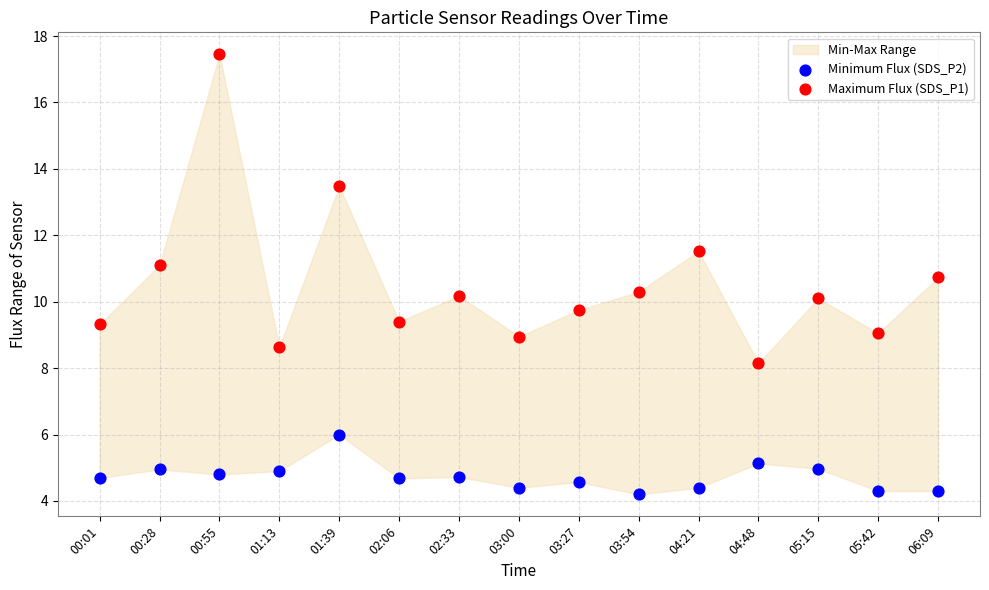

Which series has the largest Y range (max minus min)?

Maximum Flux (SDS_P1)